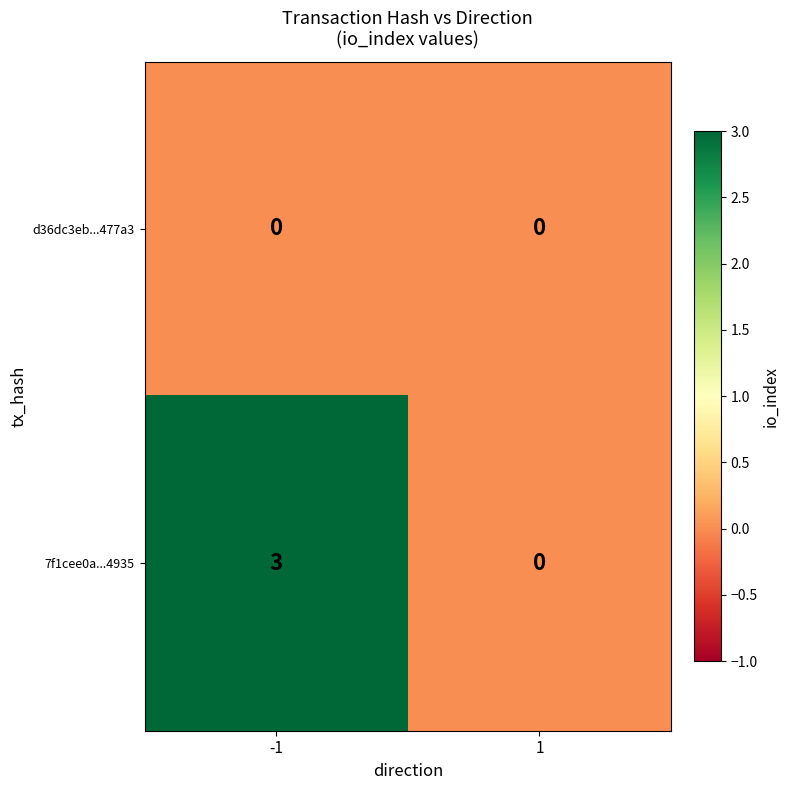

Reading left to right, what are all the values shown in this chart?

d36dc3eb...477a3: 0	0
7f1cee0a...4935: 3	0